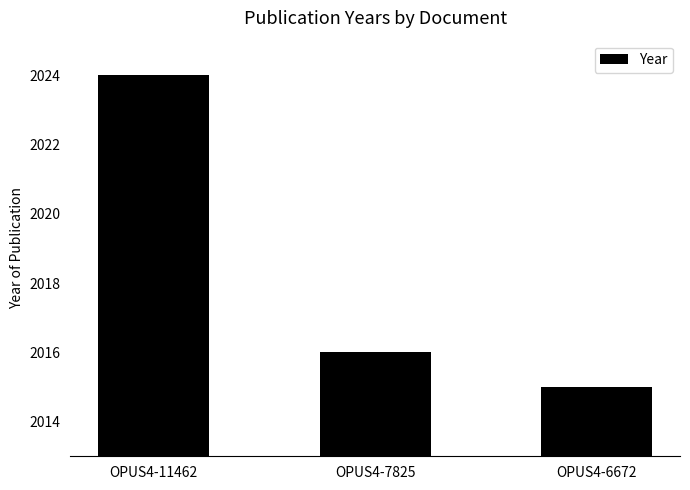

Count the values in the range 2015 to 2024.

3